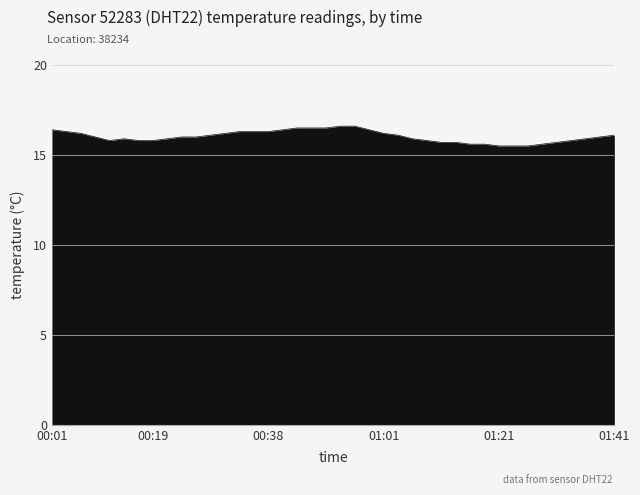

How many lines are shown in the chart?

1